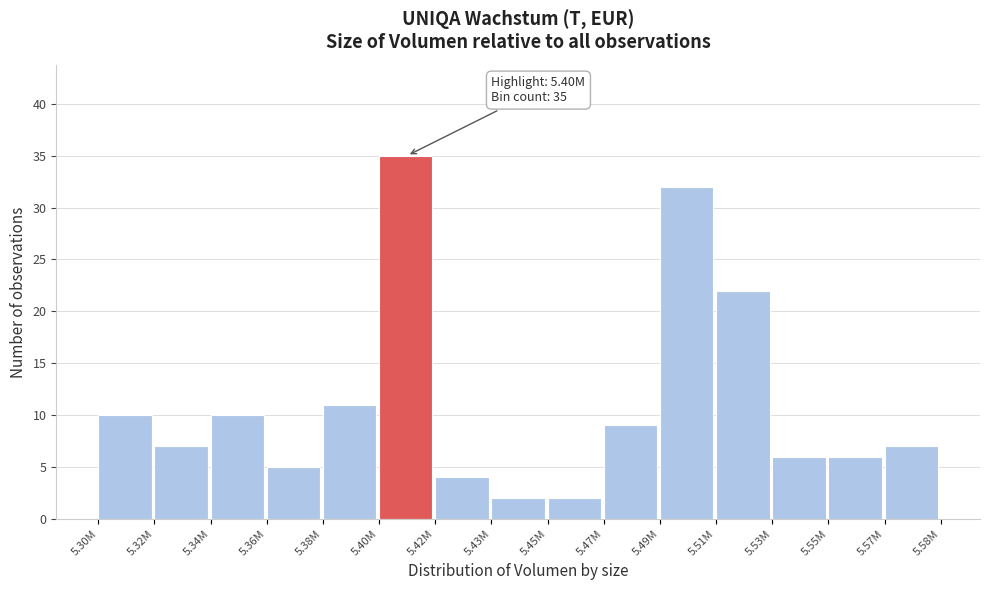

Reading left to right, what are all the values shown in this chart?

5.30M=10	5.32M=7	5.34M=10	5.36M=5	5.38M=11	5.40M=35	5.42M=4	5.43M=2	5.45M=2	5.47M=9	5.49M=32	5.51M=22	5.53M=6	5.55M=6	5.57M=7